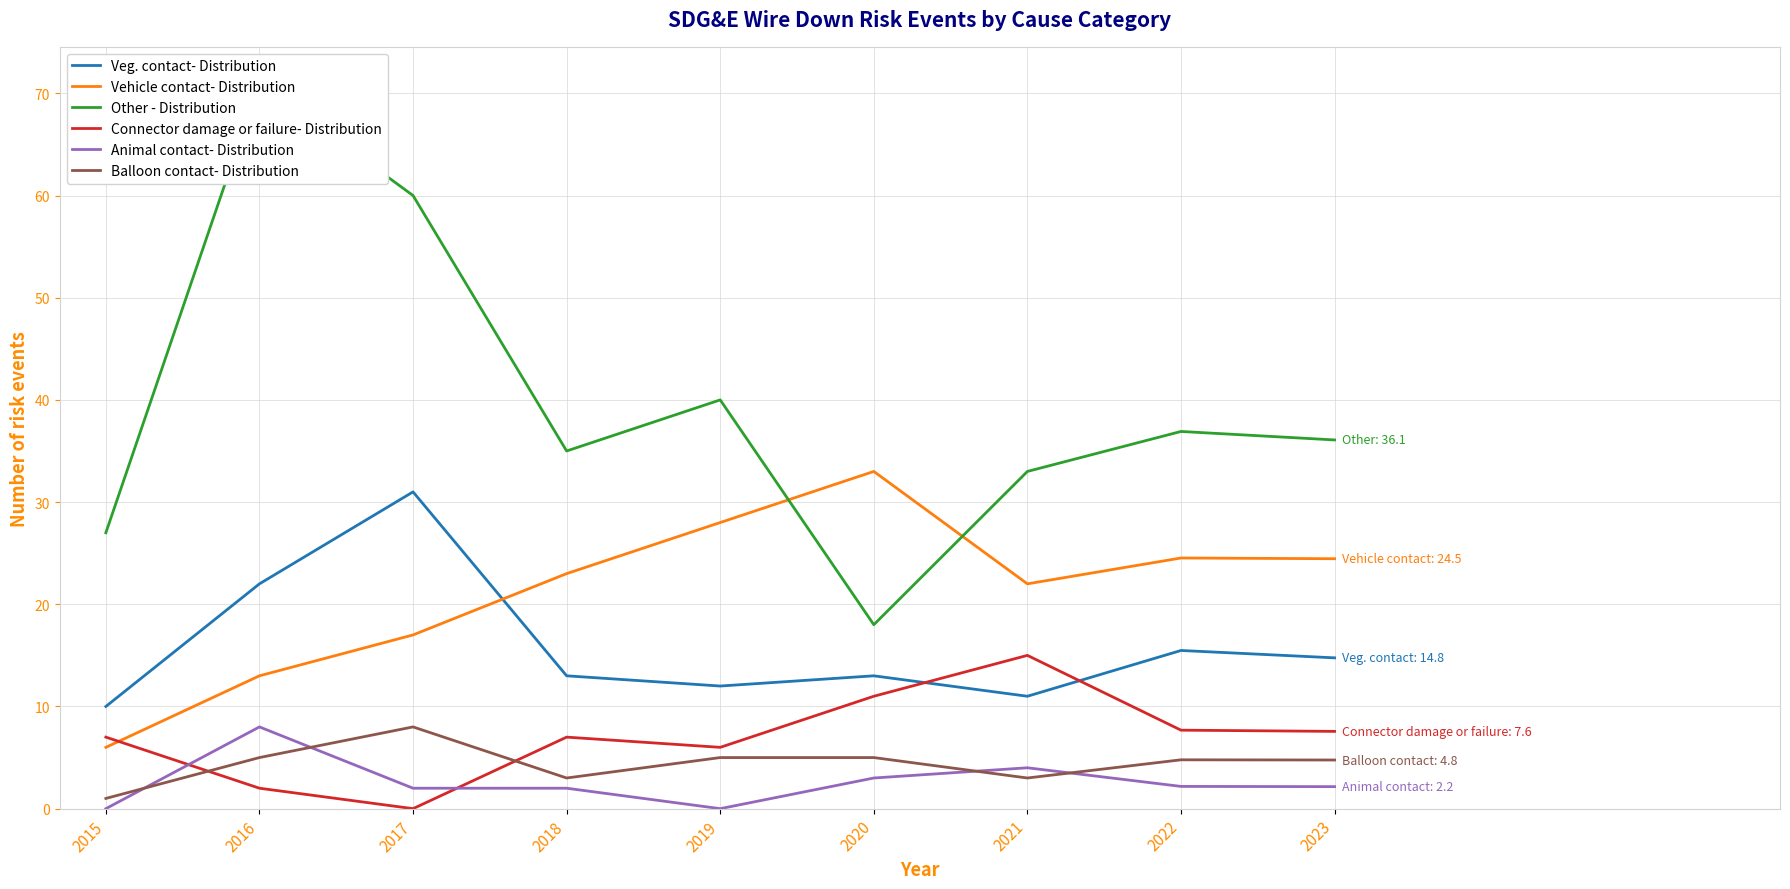

True or false: Balloon contact- Distribution has more than 0 points higher than both neighbors.

True